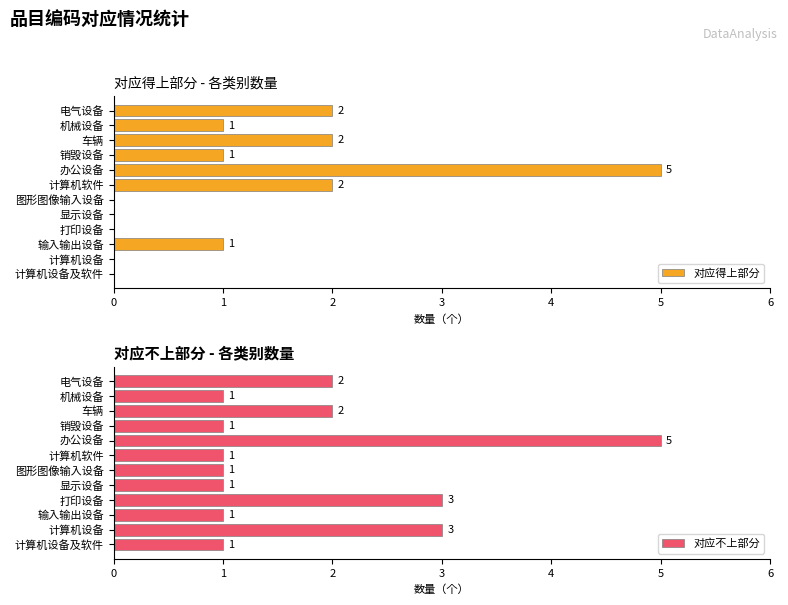

Is it true that 对应得上部分 equals -3 at 计算机设备及软件?

False